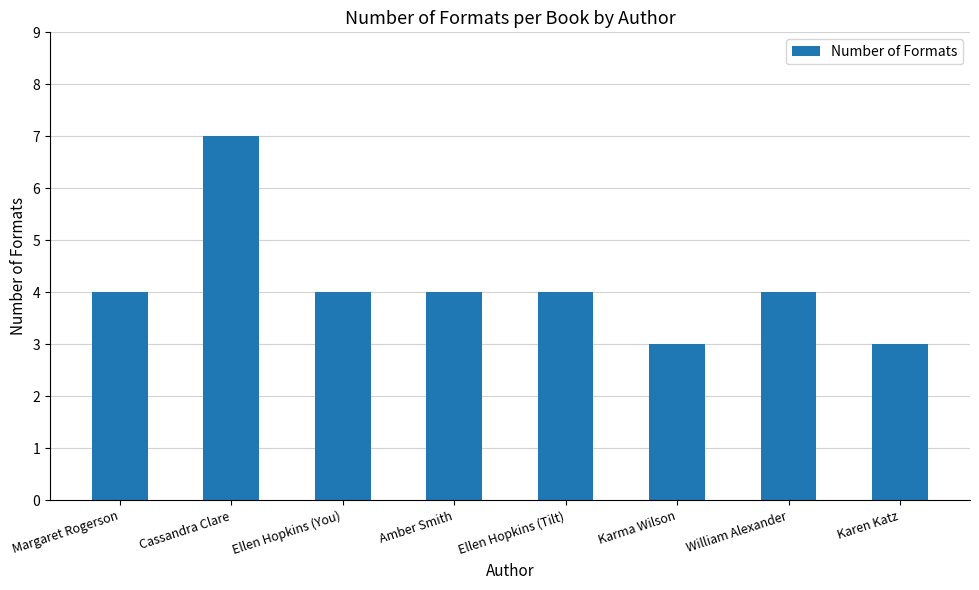

Reading right to left, transcribe all the data shown in this chart.

3	4	3	4	4	4	7	4